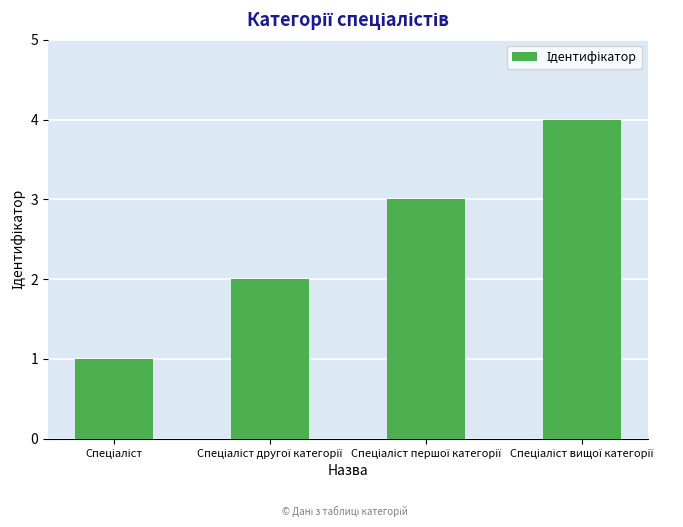

How many distinct data groups are displayed?

1